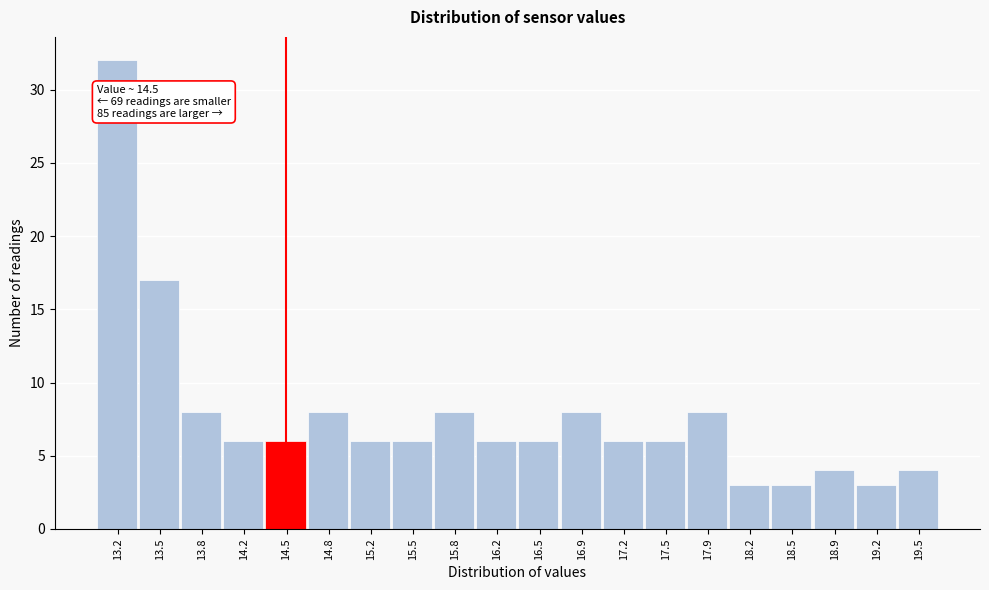

Which range on the x-axis has the tallest bar?

13.000 to 13.335